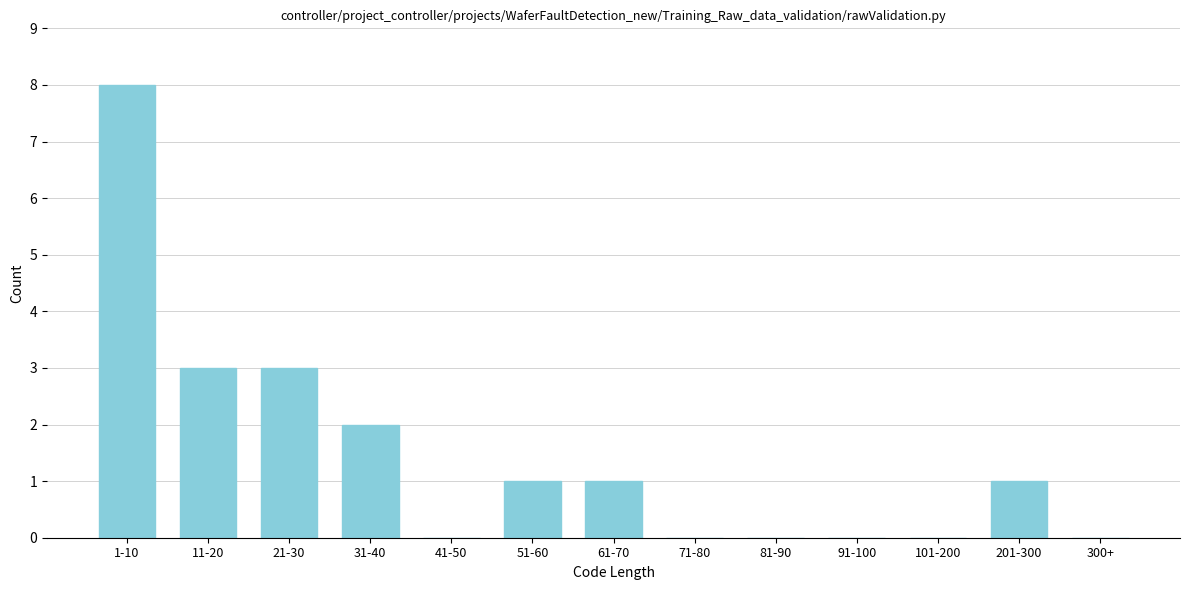

Reading left to right, transcribe all the data shown in this chart.

1-10=8	11-20=3	21-30=3	31-40=2	41-50=0	51-60=1	61-70=1	71-80=0	81-90=0	91-100=0	101-200=0	201-300=1	300+=0